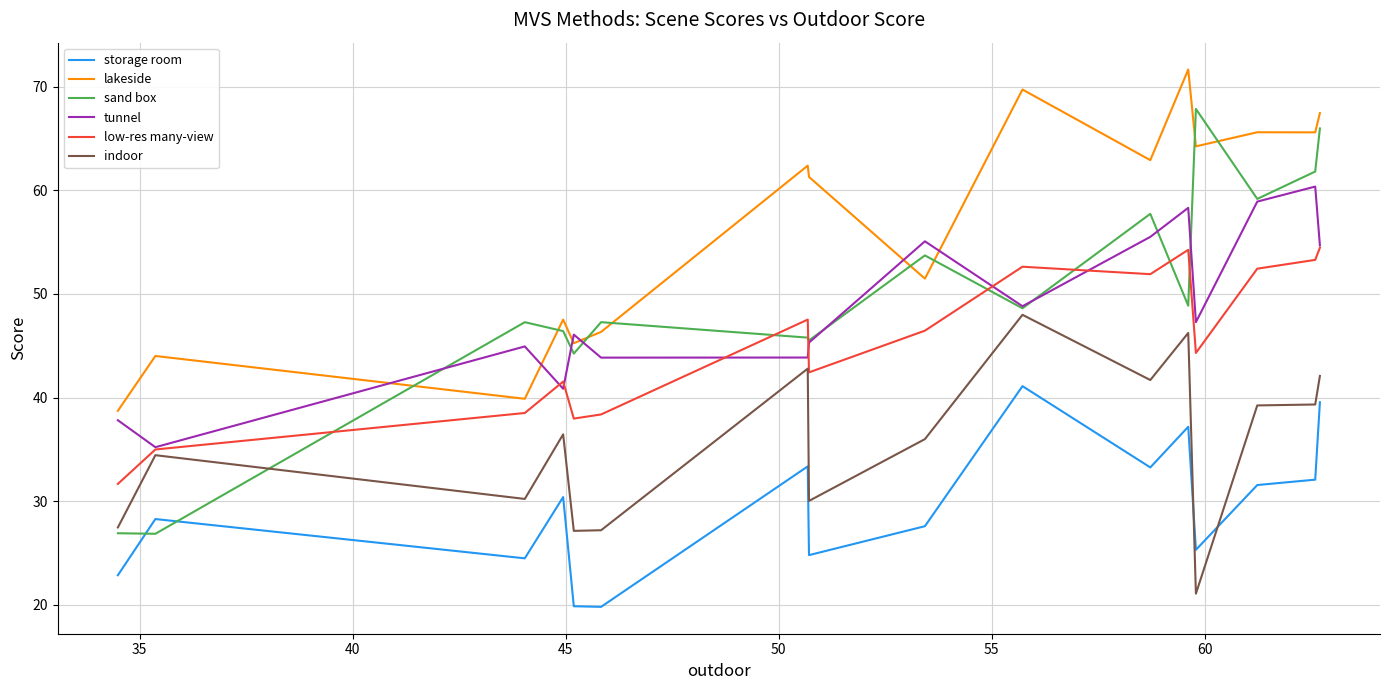

True or false: lakeside and low-res many-view intersect in this chart.

False